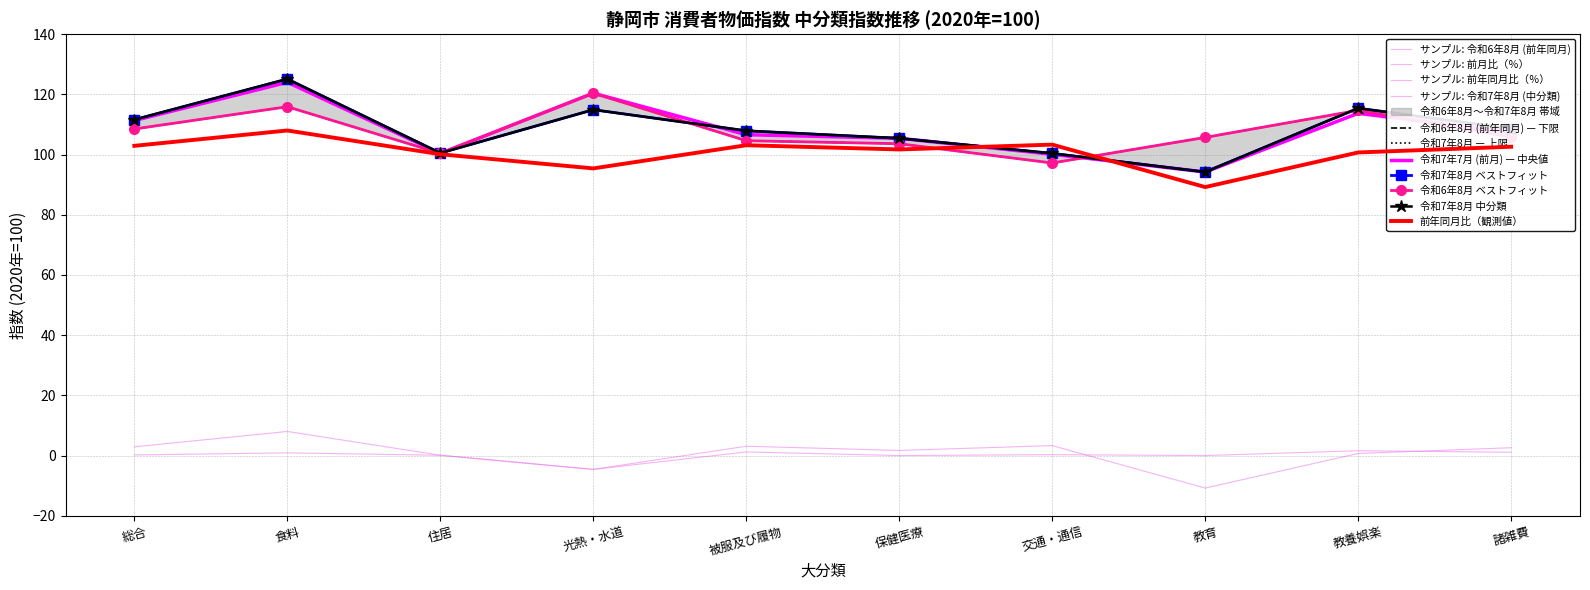

What is the minimum value shown in the chart?

-10.8